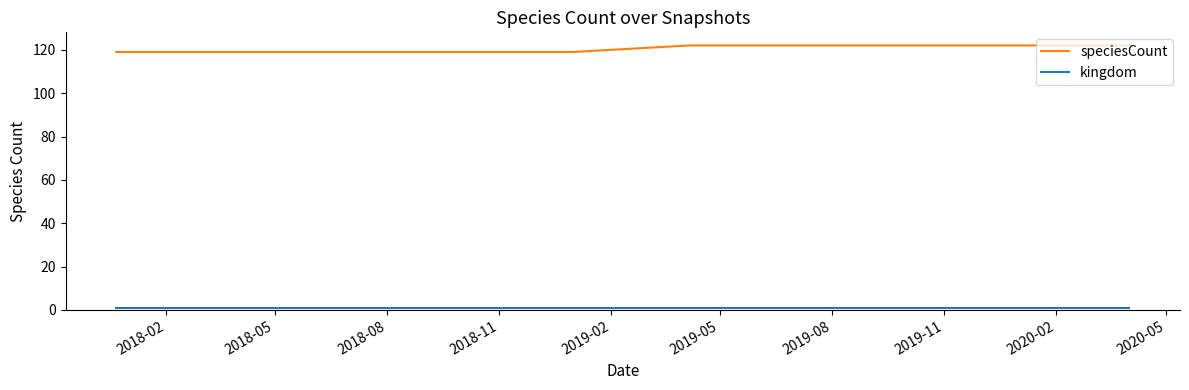

What is the maximum value for speciesCount?

122